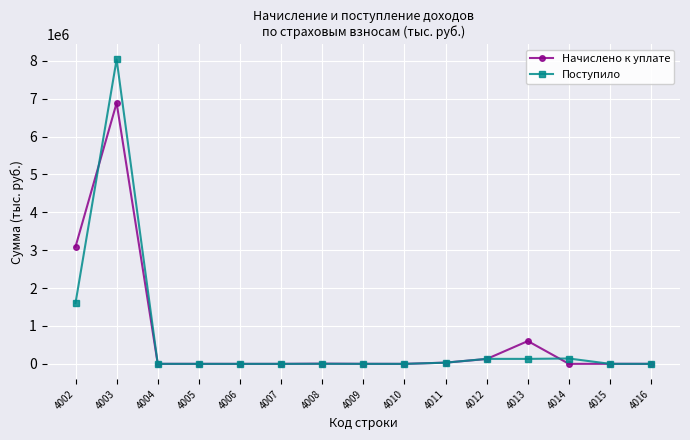

How many lines are shown in the chart?

2